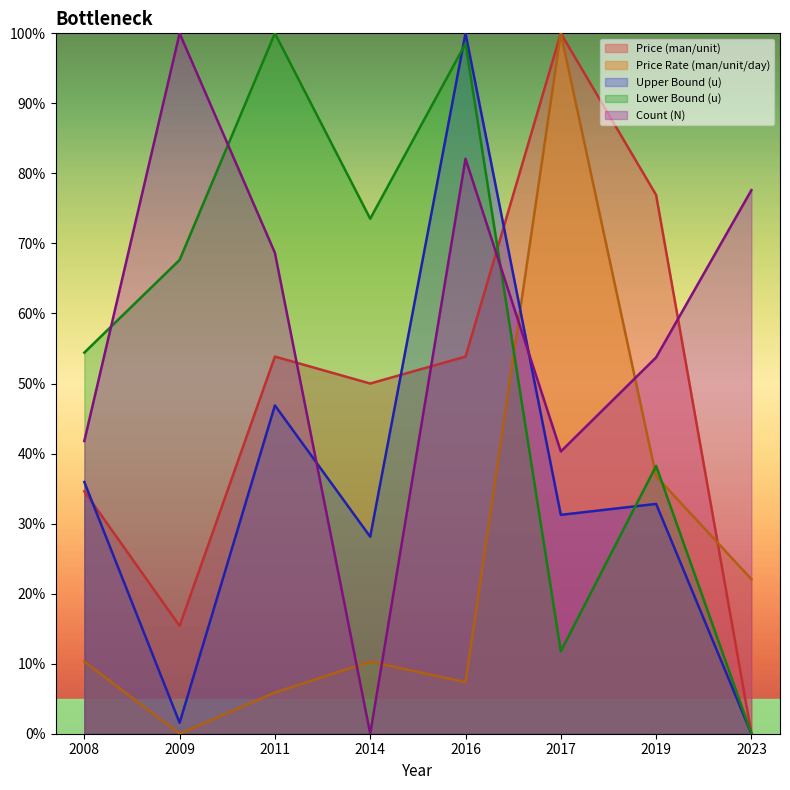

What are all the series names shown in the legend?

Price (man/unit), Price Rate (man/unit/day), Upper Bound (u), Lower Bound (u), Count (N)